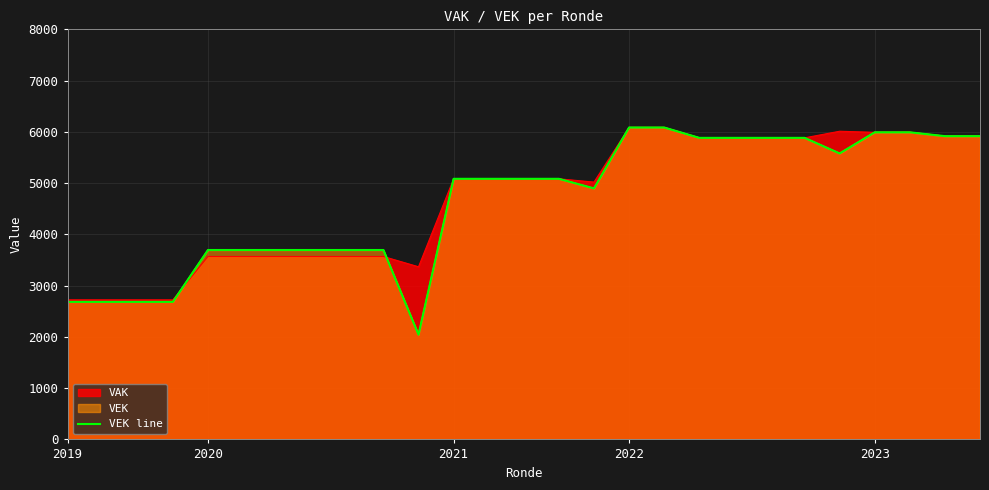

What is the average value?

4640